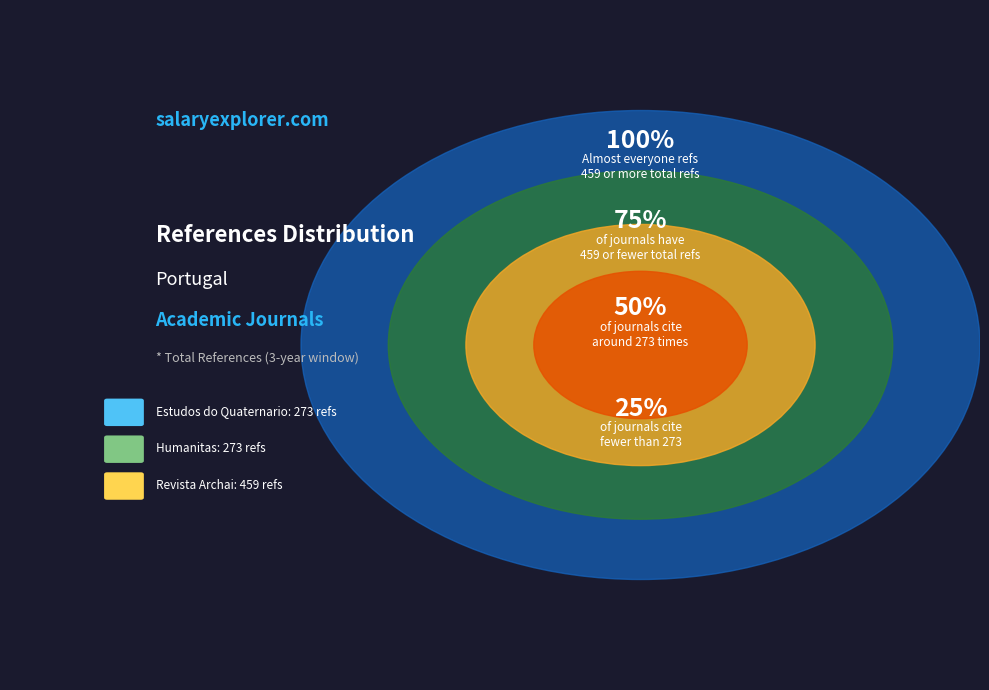

Count the number of slices in the pie.

3